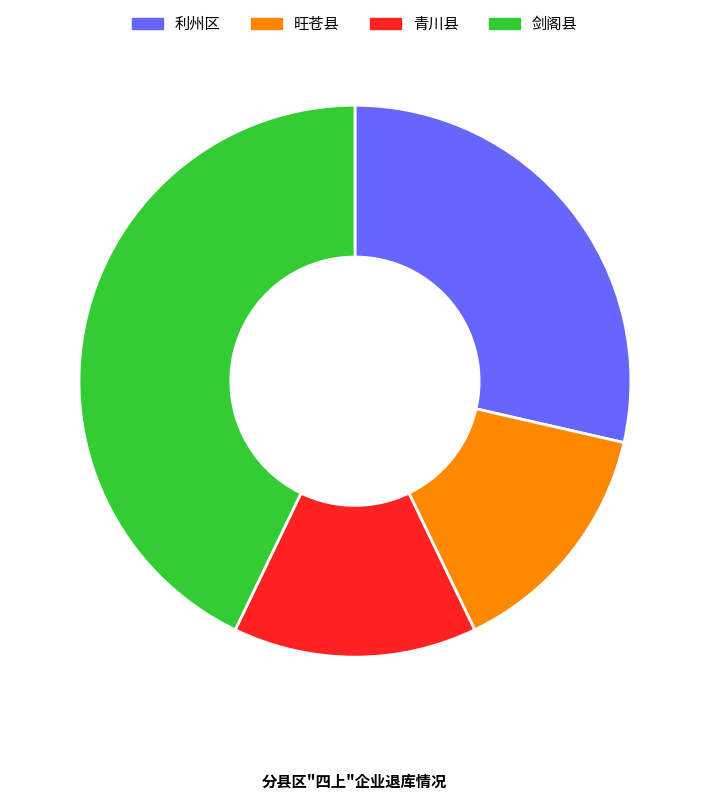

Is there a majority slice in this chart?

No